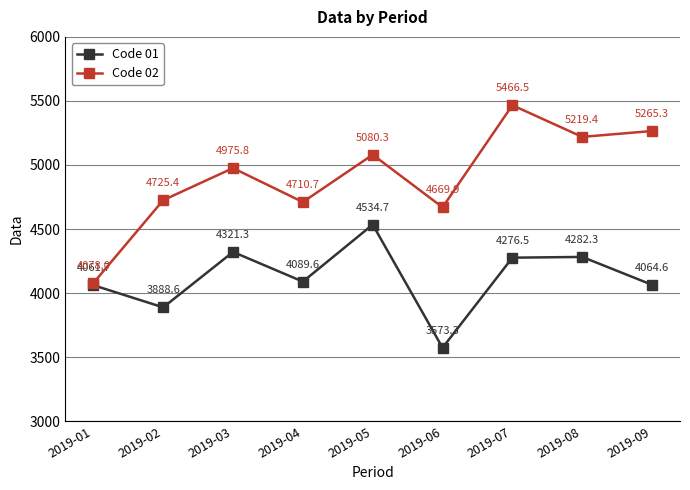

True or false: Code 01 and Code 02 cross at least once.

False